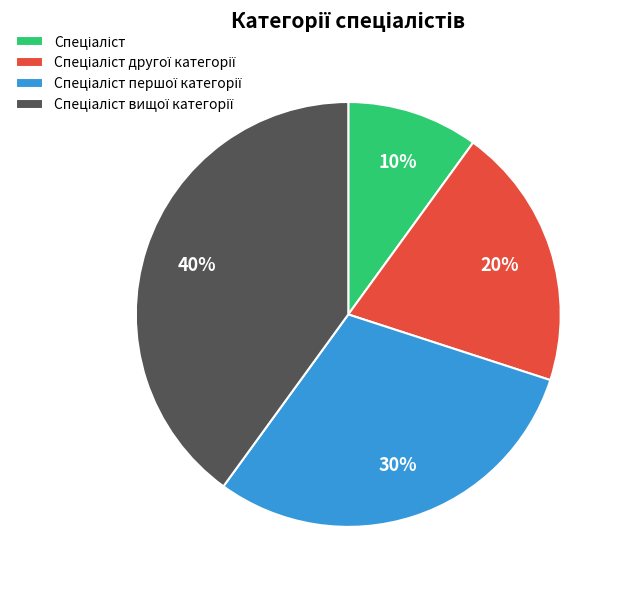

To the nearest percent, what is the average slice percentage?

25%